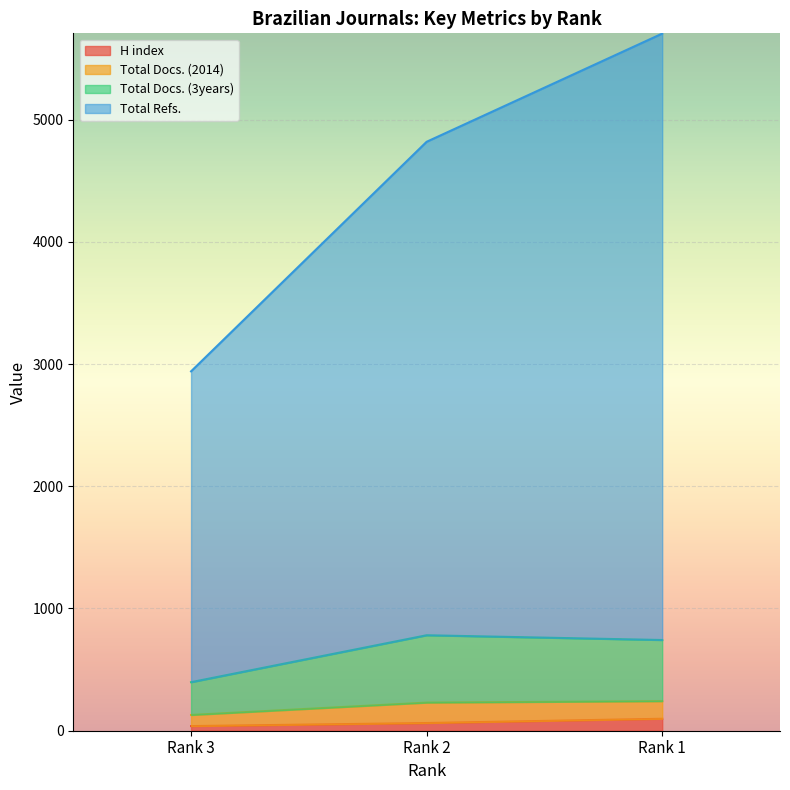

At which category is the sum across all series the highest?

Rank 1